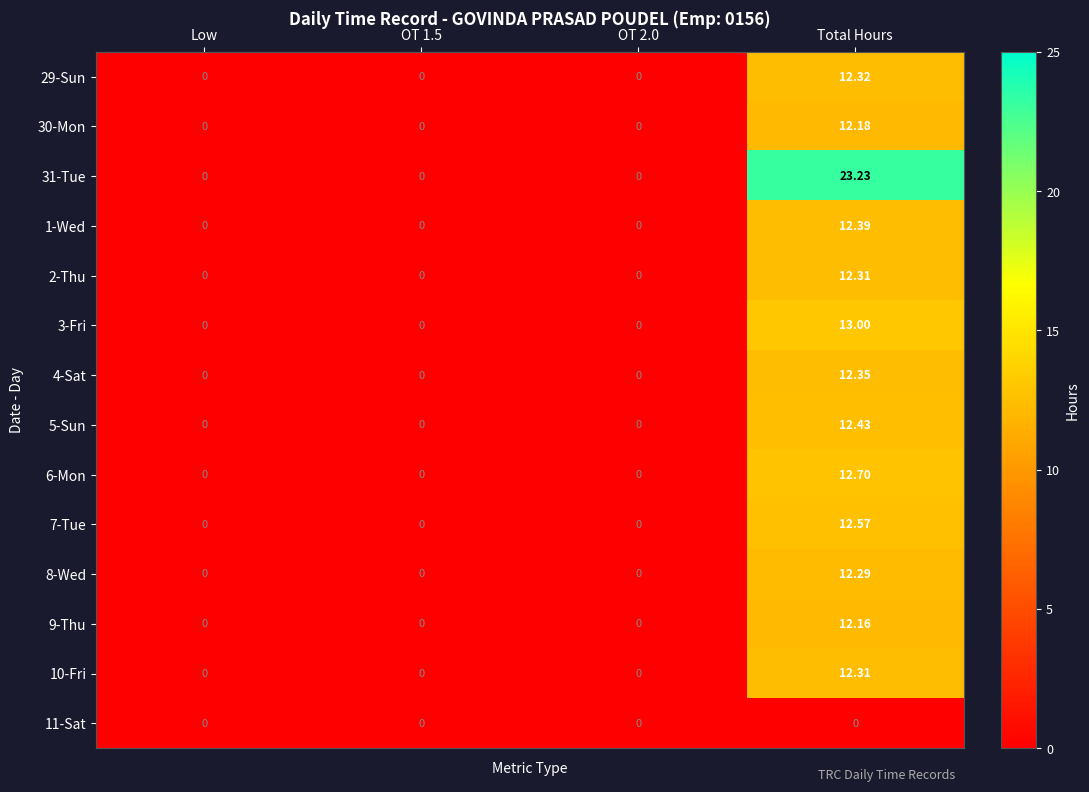

At which category is the sum across all series the highest?

Total Hours